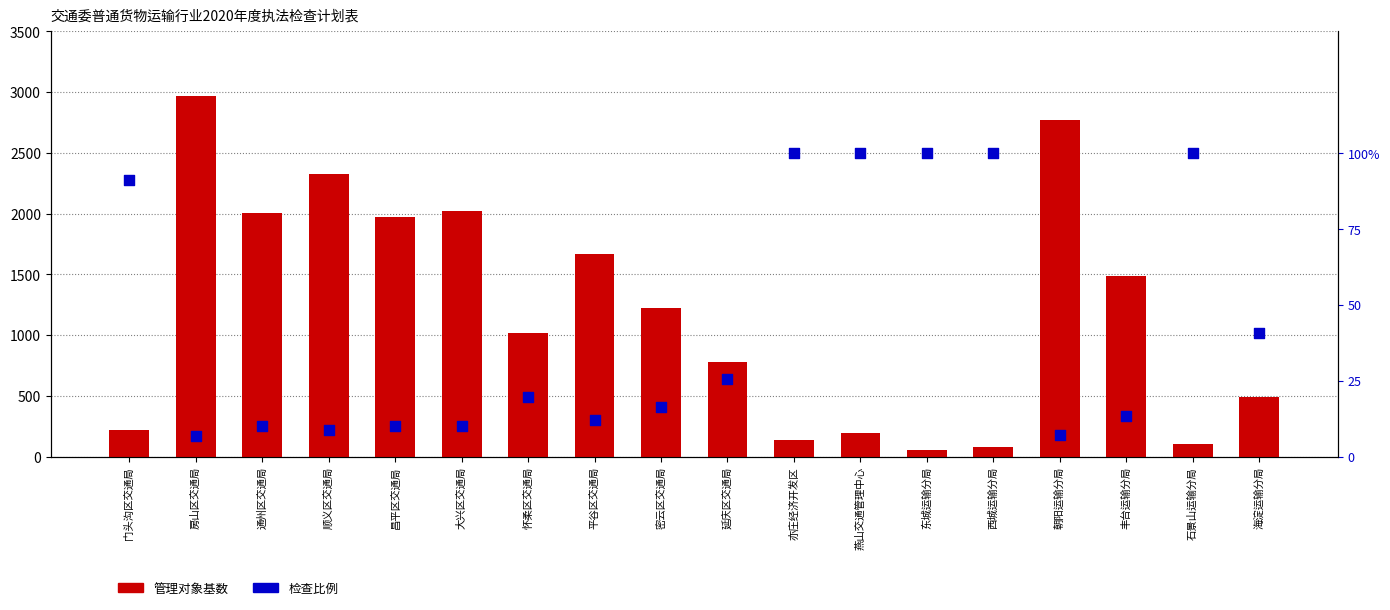

Which series reaches the minimum Y coordinate?

检查比例